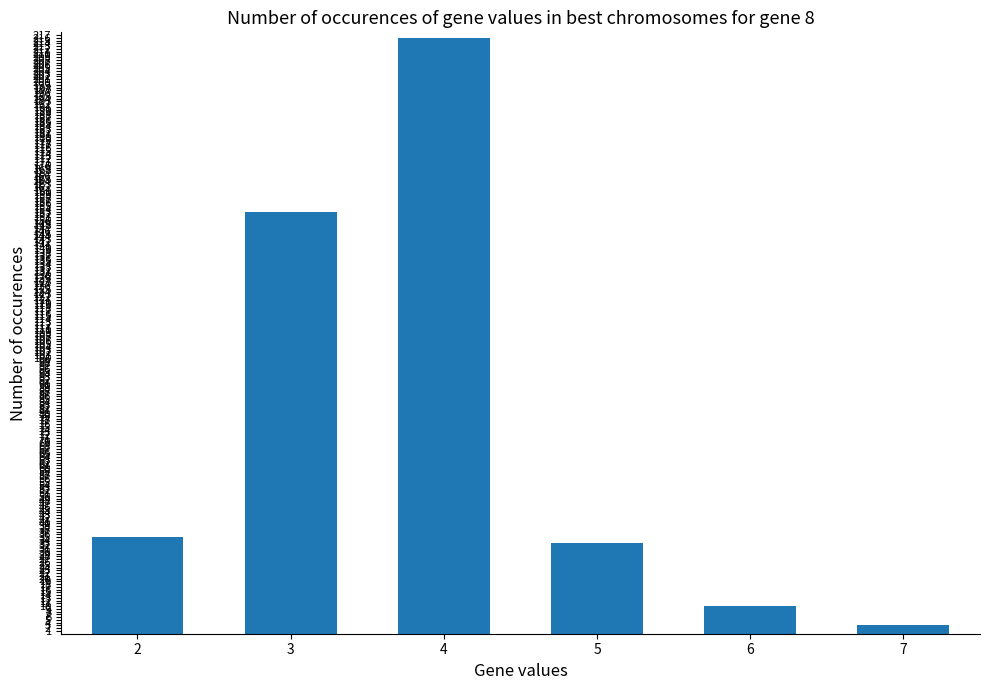

Are the bars grouped side by side (vs. stacked)?

No